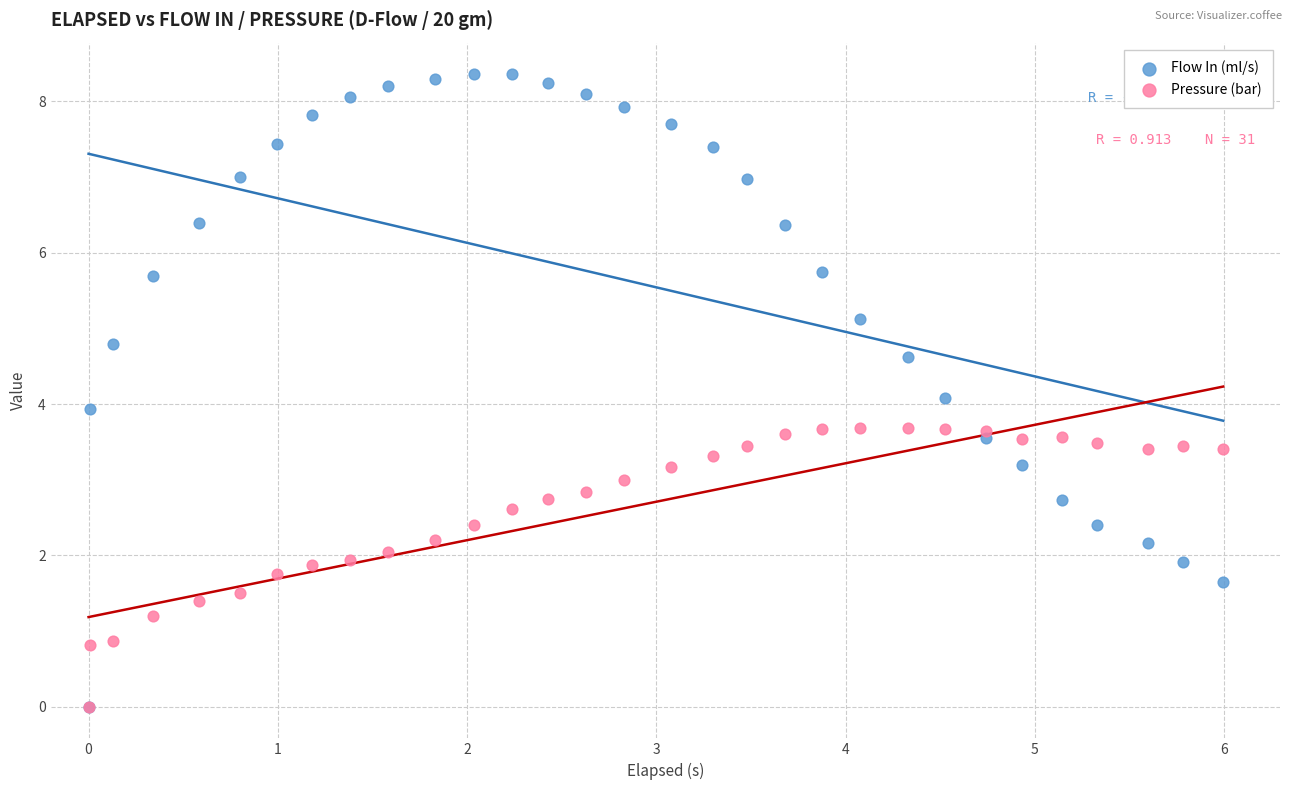

Which series contains the highest Y value?

Flow In (ml/s)